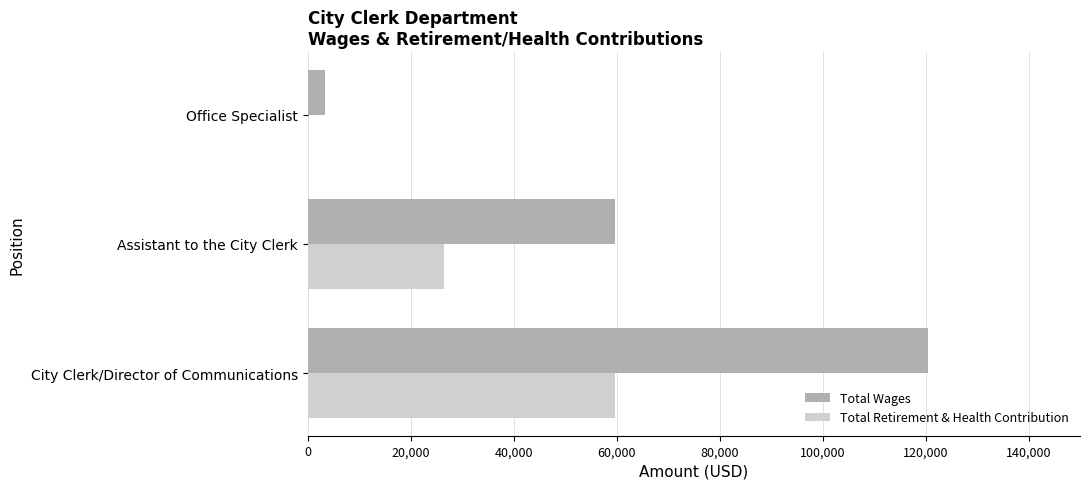

What is the sum of the Total Retirement & Health Contribution values at Assistant to the City Clerk and City Clerk/Director of Communications?

86224